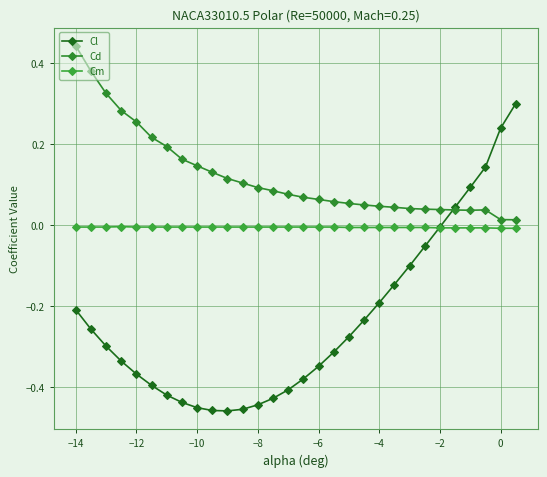

Is this an area chart (filled region under the line)?

No